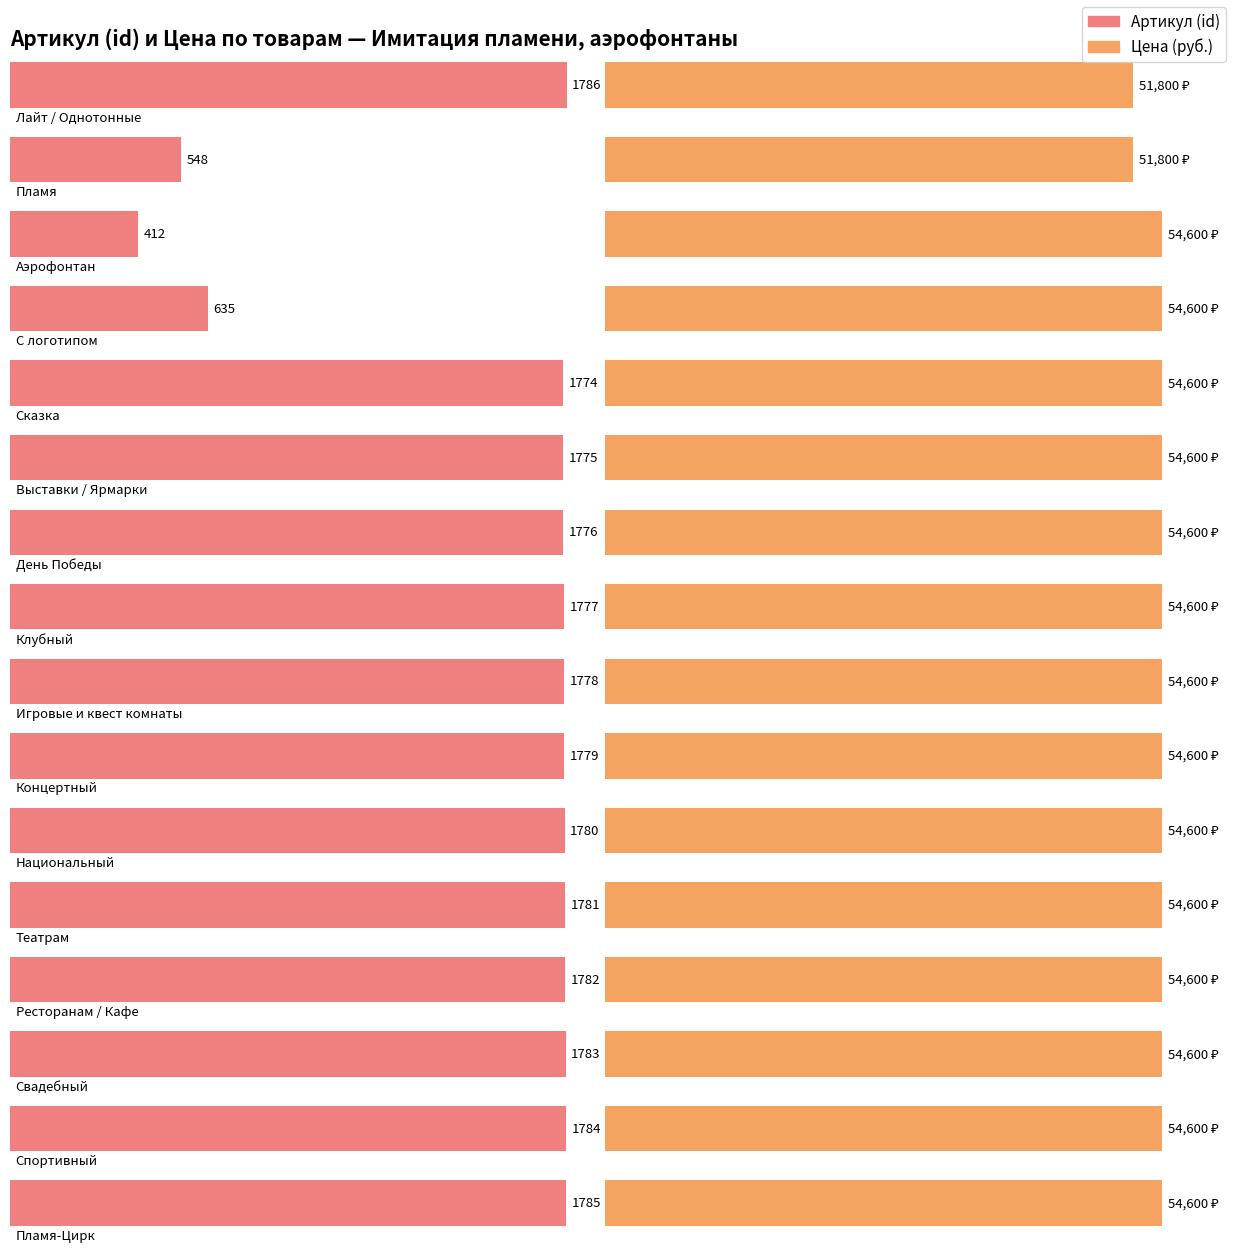

Reading right to left, transcribe all the data shown in this chart.

54600	54600	54600	54600	54600	54600	54600	54600	54600	54600	54600	54600	54600	54600	51800	51800